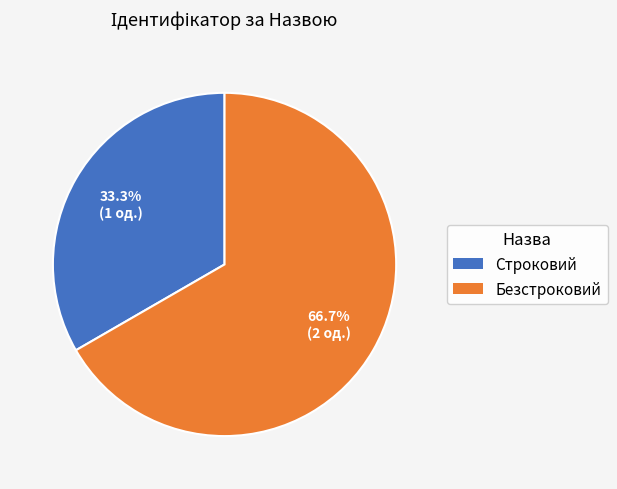

Which category accounts for the majority?

Безстроковий